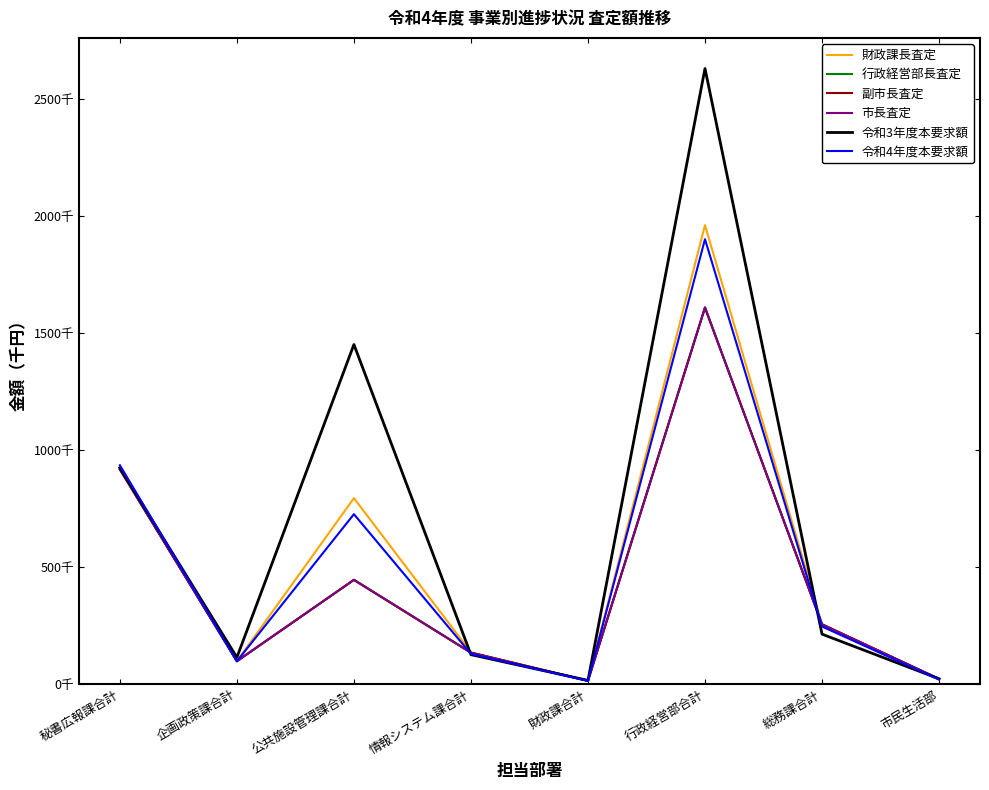

What is the difference between the highest and lowest values at 情報システム課合計?

10103